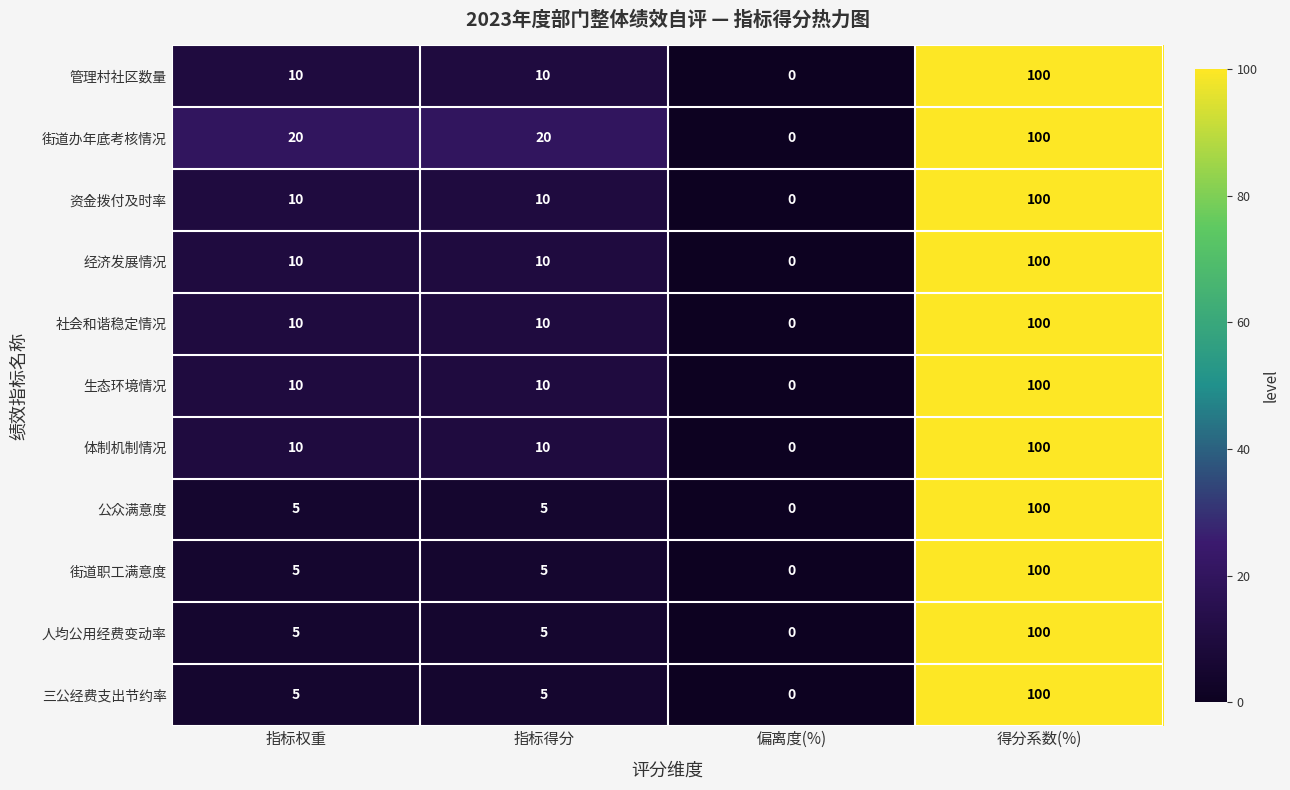

How many data points does each series have?

4